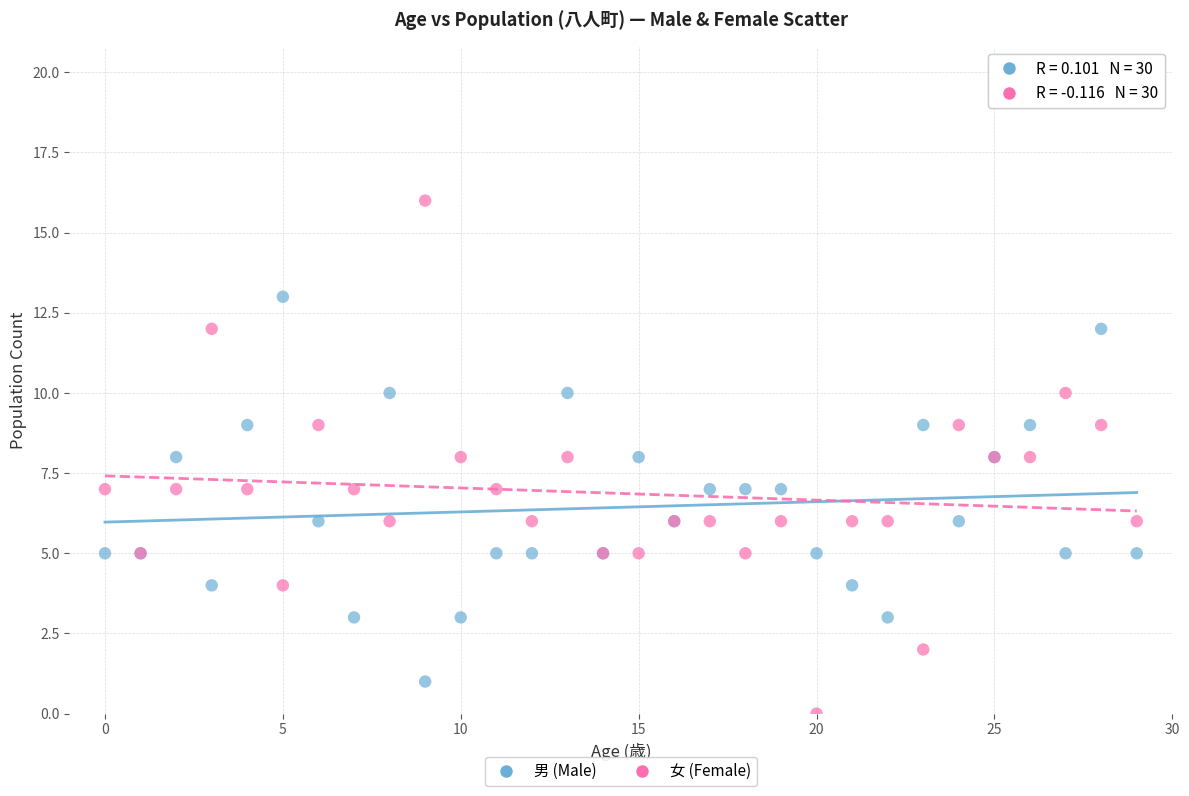

Which series reaches the minimum Y coordinate?

女 (Female)